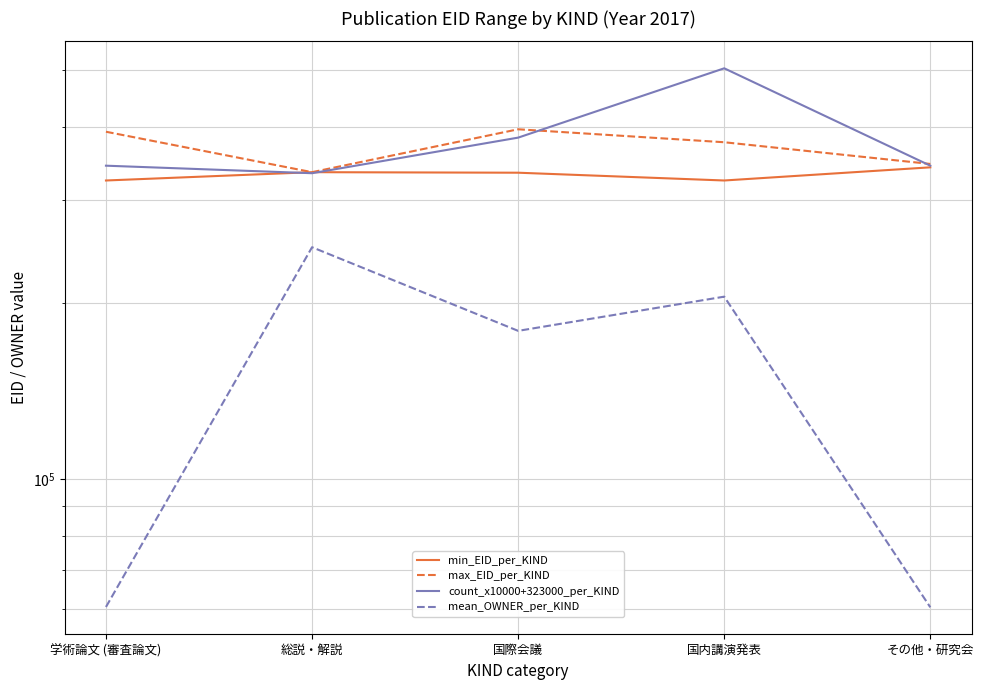

The mean_OWNER_per_KIND series shows 64566.2 at 国際会議. True or false?

False